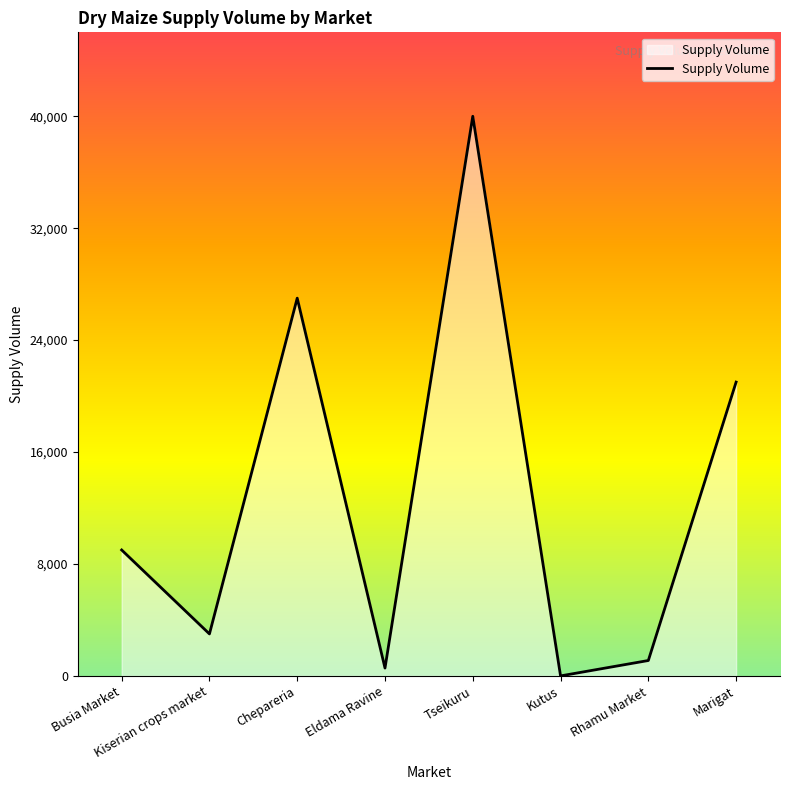

What is the difference between the maximum and second lowest values?

39440